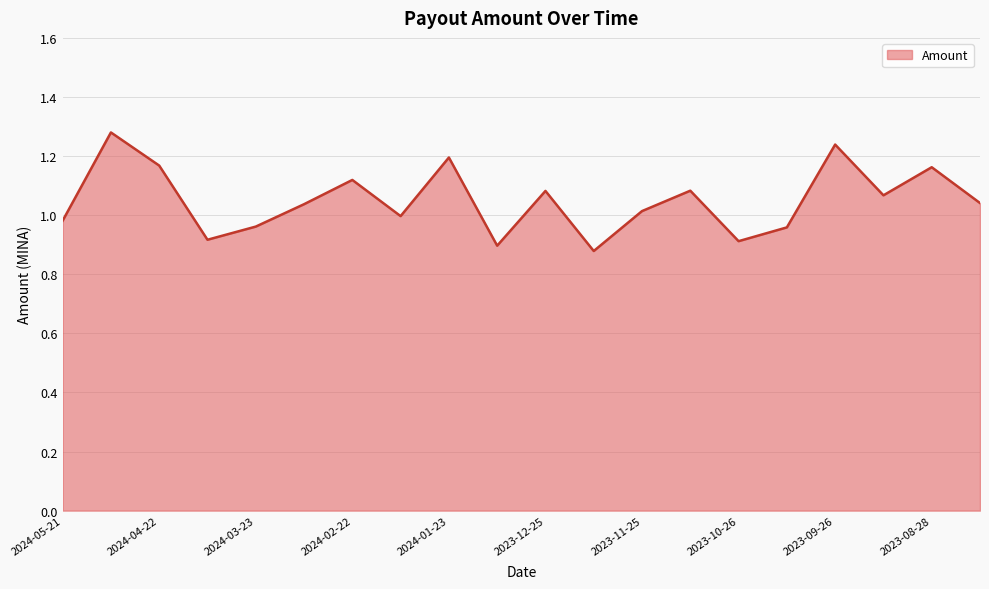

At which category does the chart reach its minimum across all series?

2023-12-09